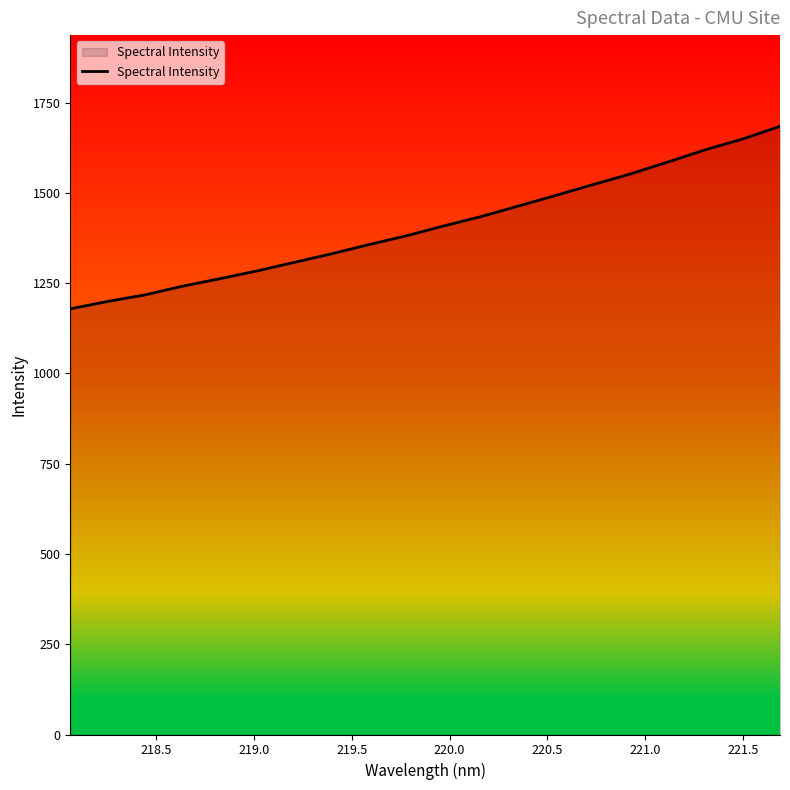

How many values exceed 1408?

10